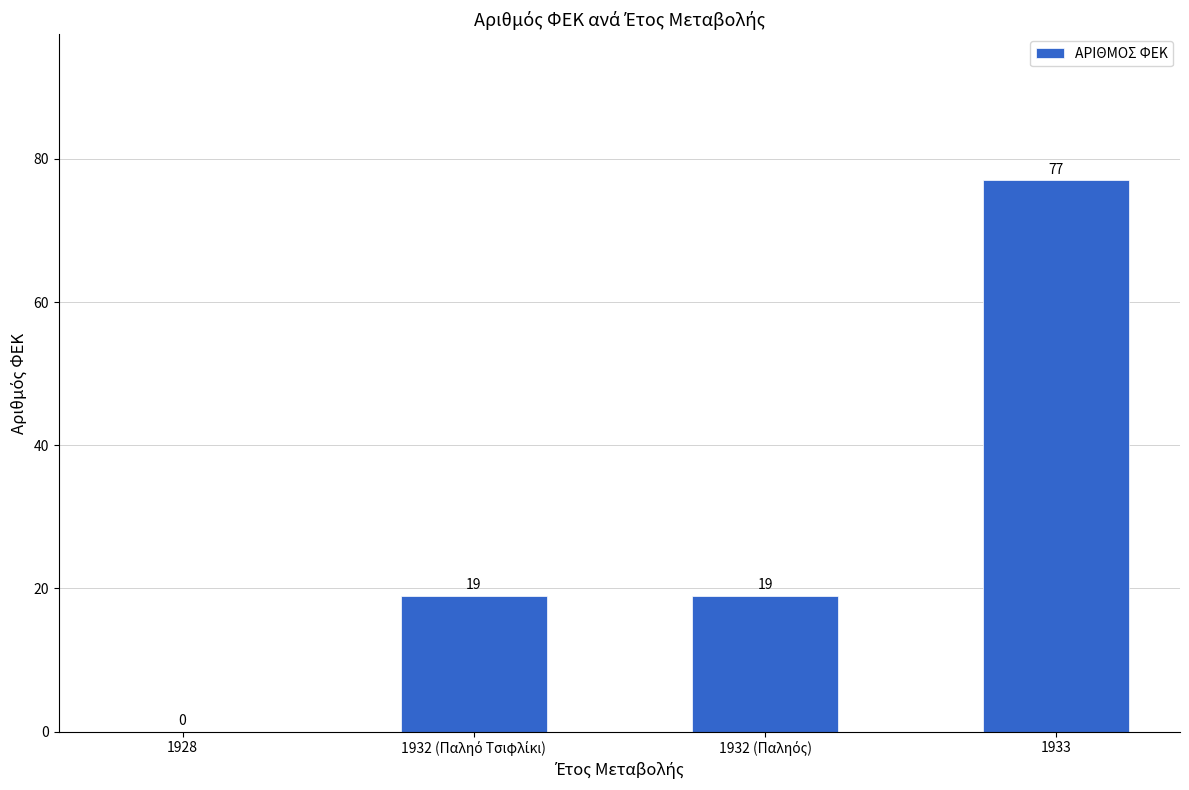

Reading left to right, extract all data points from this chart.

0	19	19	77